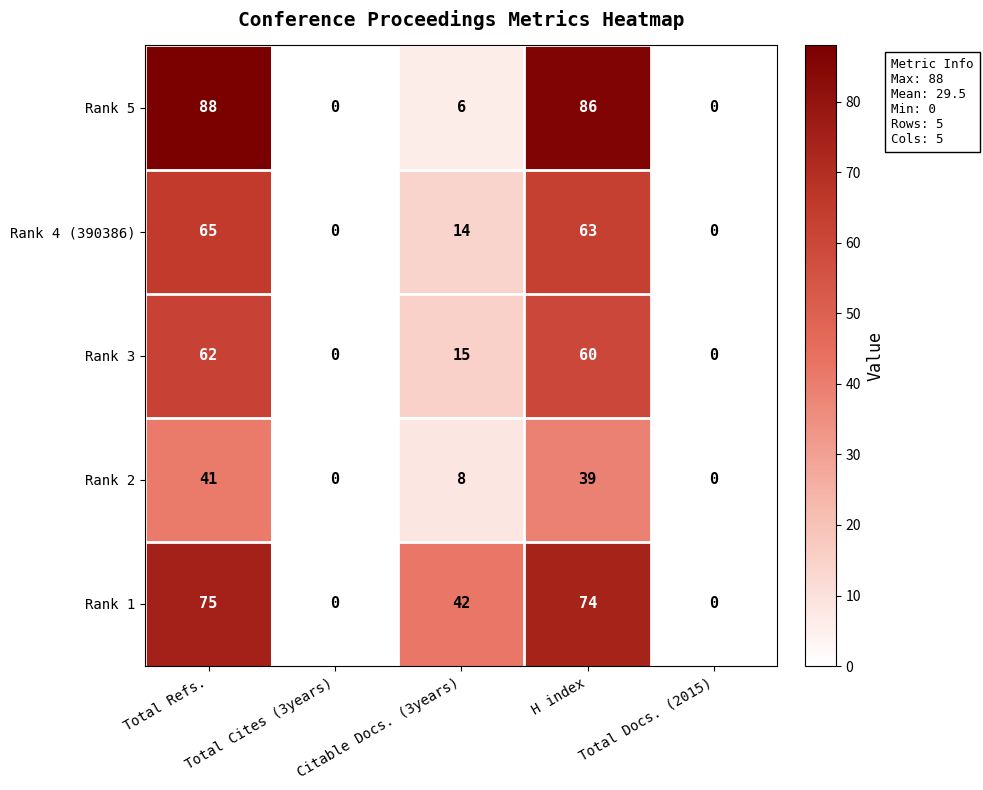

What is the spread (max minus min) of values at Citable Docs. (3years)?

36